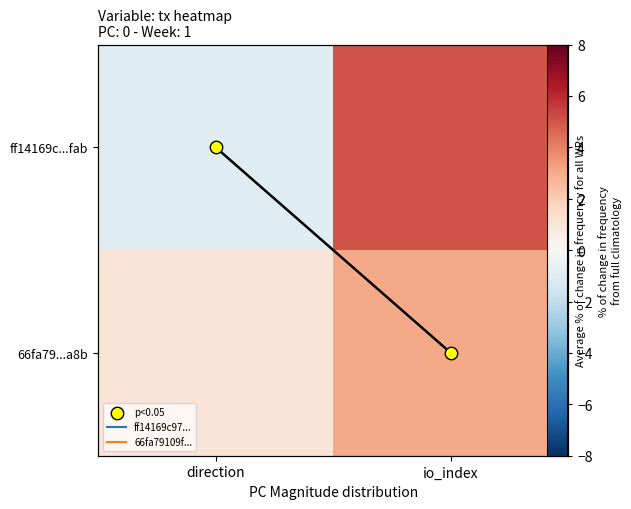

What is the lowest value of the ff14169c...fab series?

-1